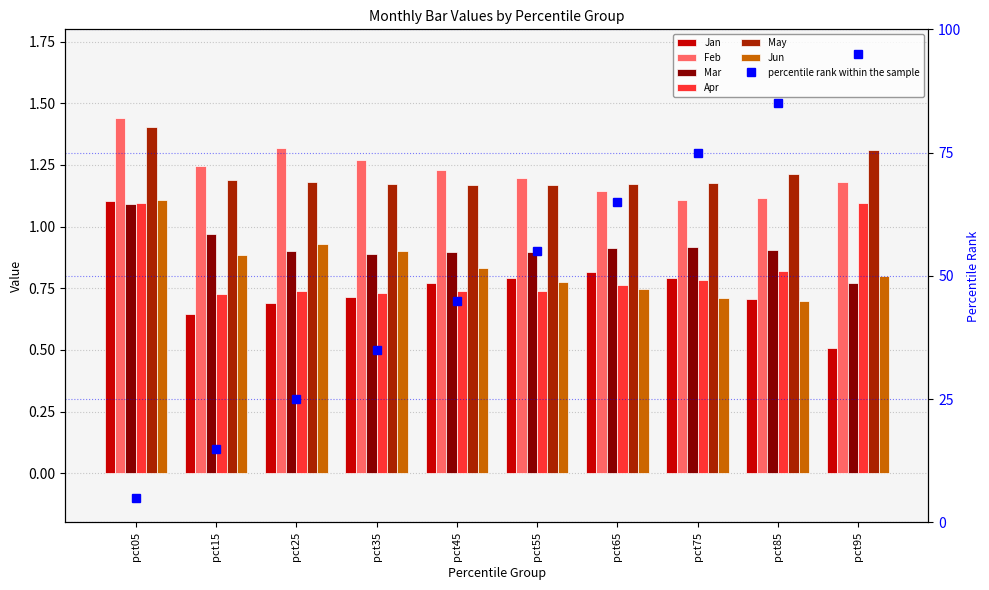

Between pct95 and pct55, which is larger?

pct55